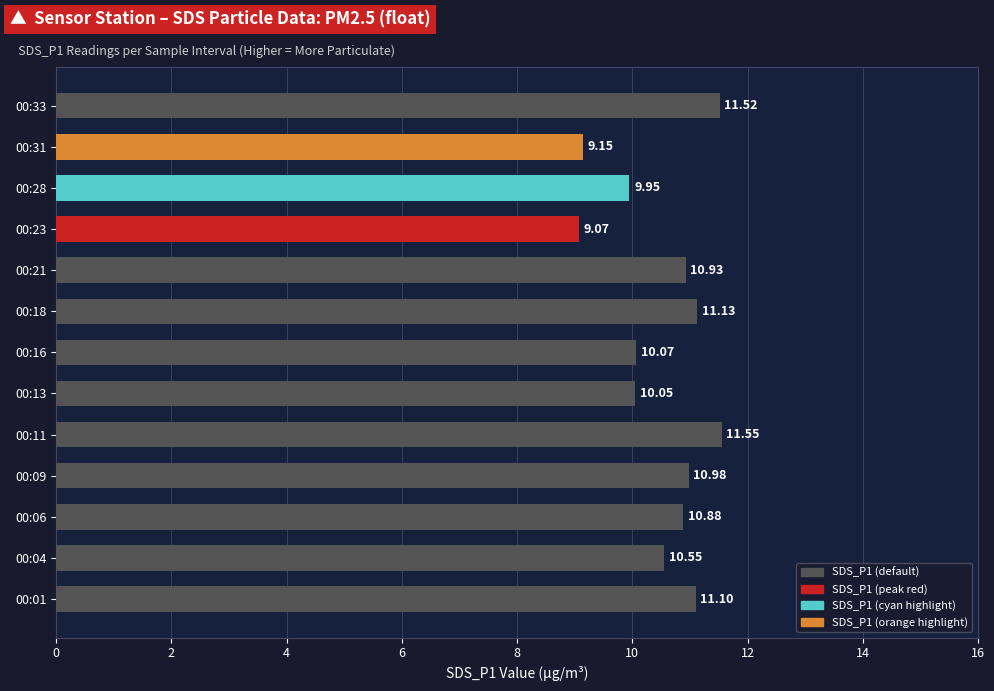

What is the sum of the values at 00:21 and 00:28?

20.9